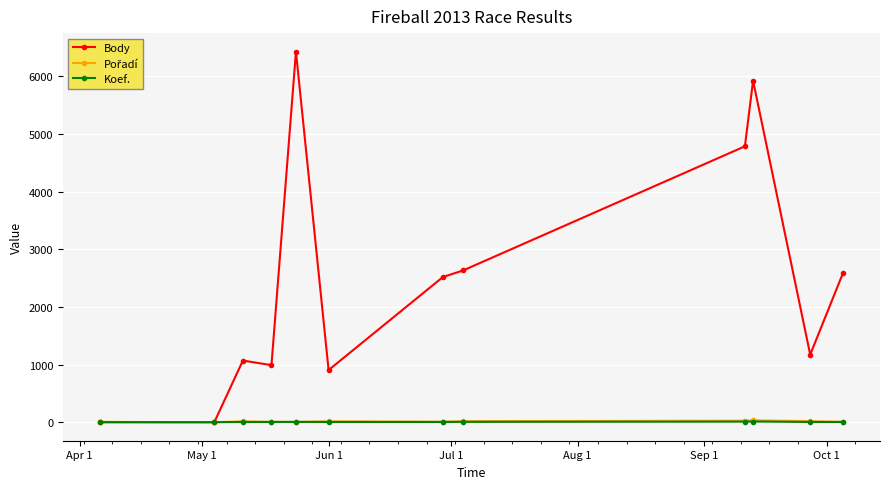

How many lines are shown in the chart?

3